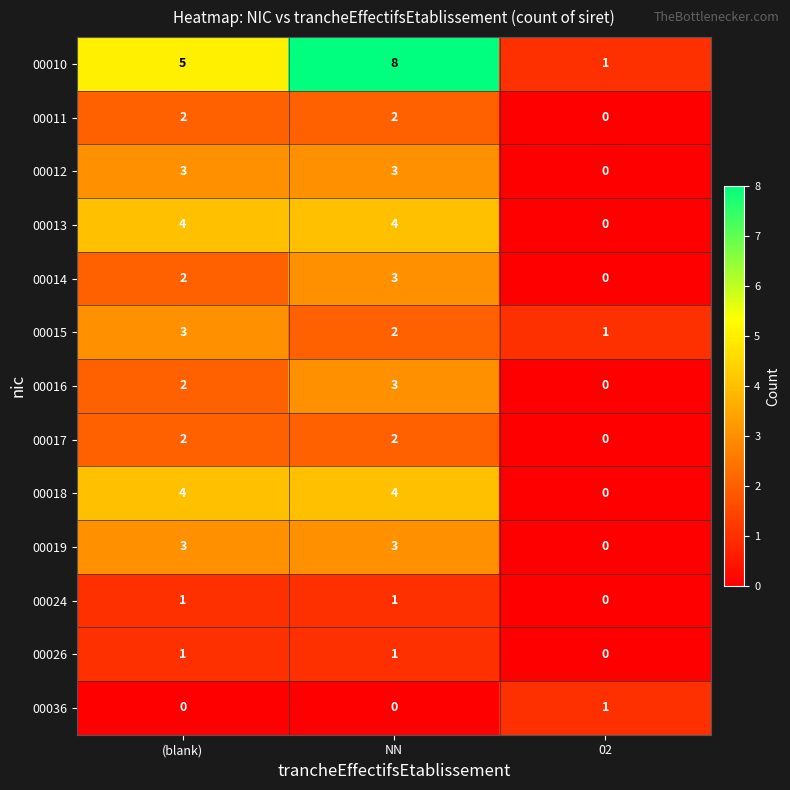

What is the average value of the 00018 series?

3